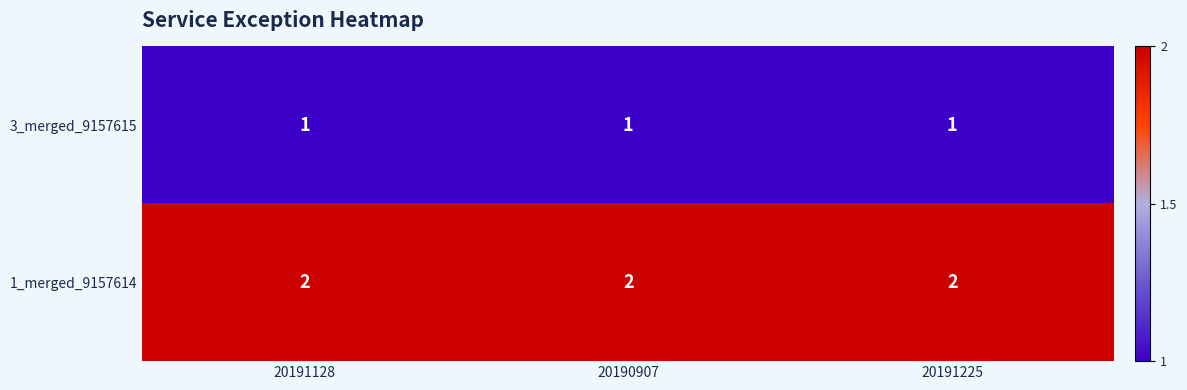

At 20191225, list the series in order from largest to smallest.

1_merged_9157614, 3_merged_9157615